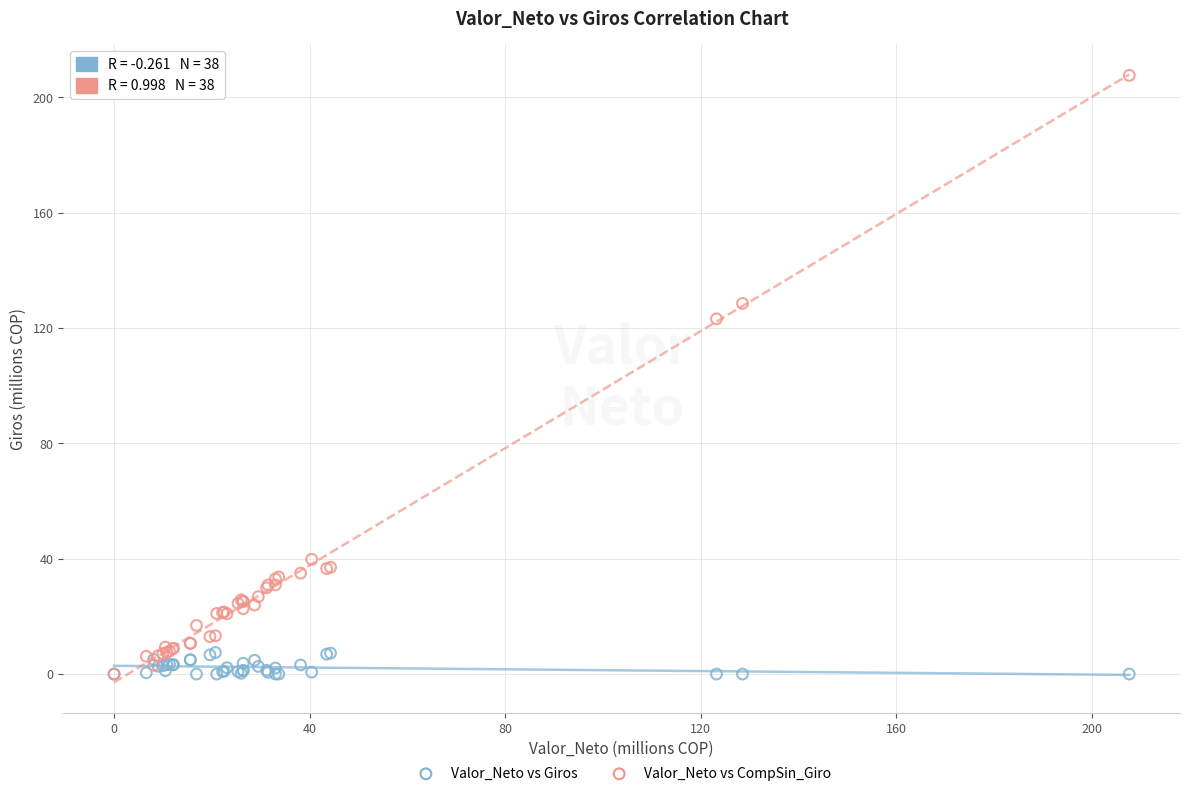

In the Valor_Neto vs CompSin_Giro series, what Y value is closest to 103?

123.2